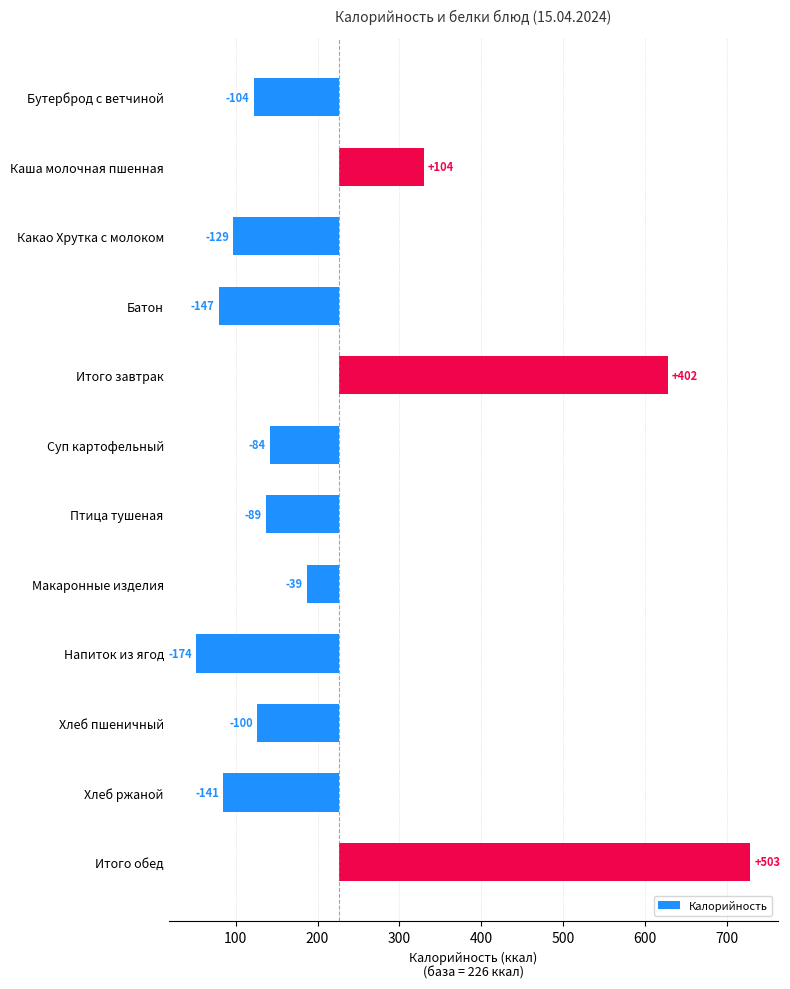

What is the difference between the maximum and minimum values?

677.0